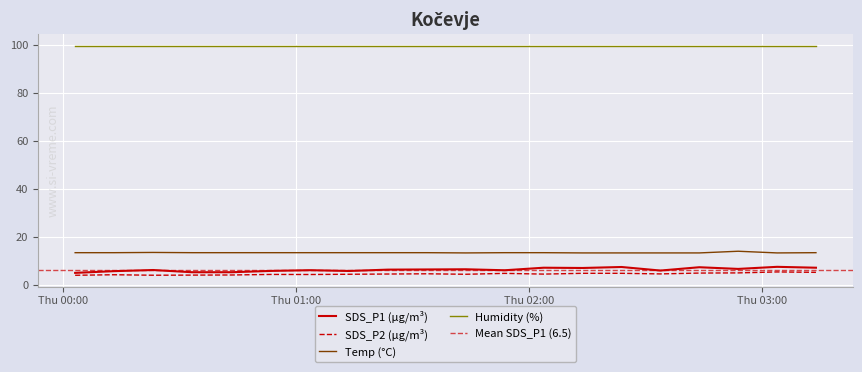

What is the value of the SDS_P1 point at the 19th from the left?

7.7